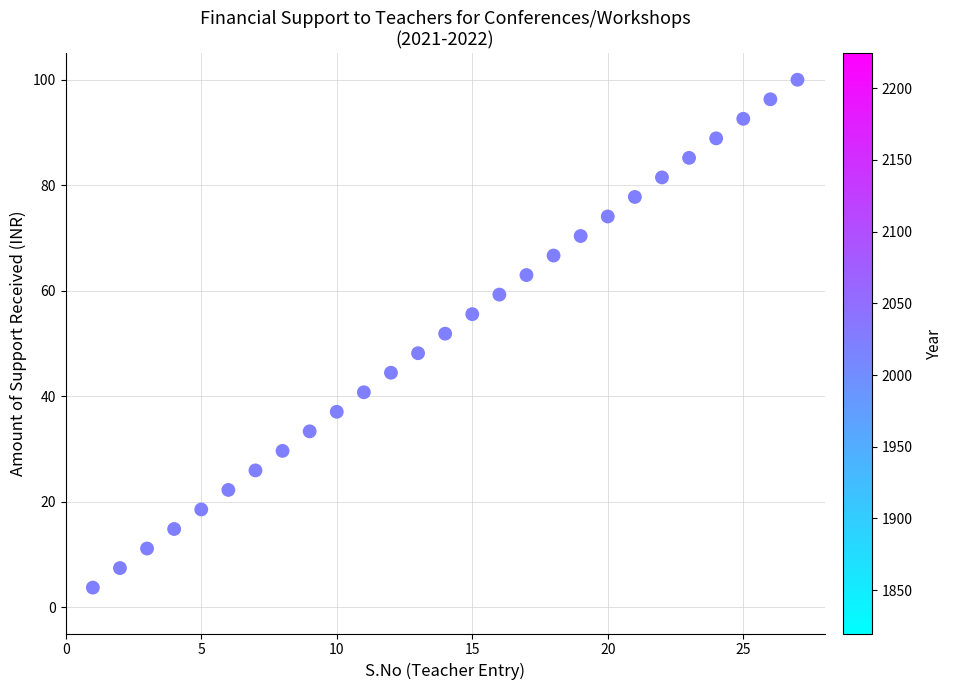

What is the range of X values (max minus min)?

26.0